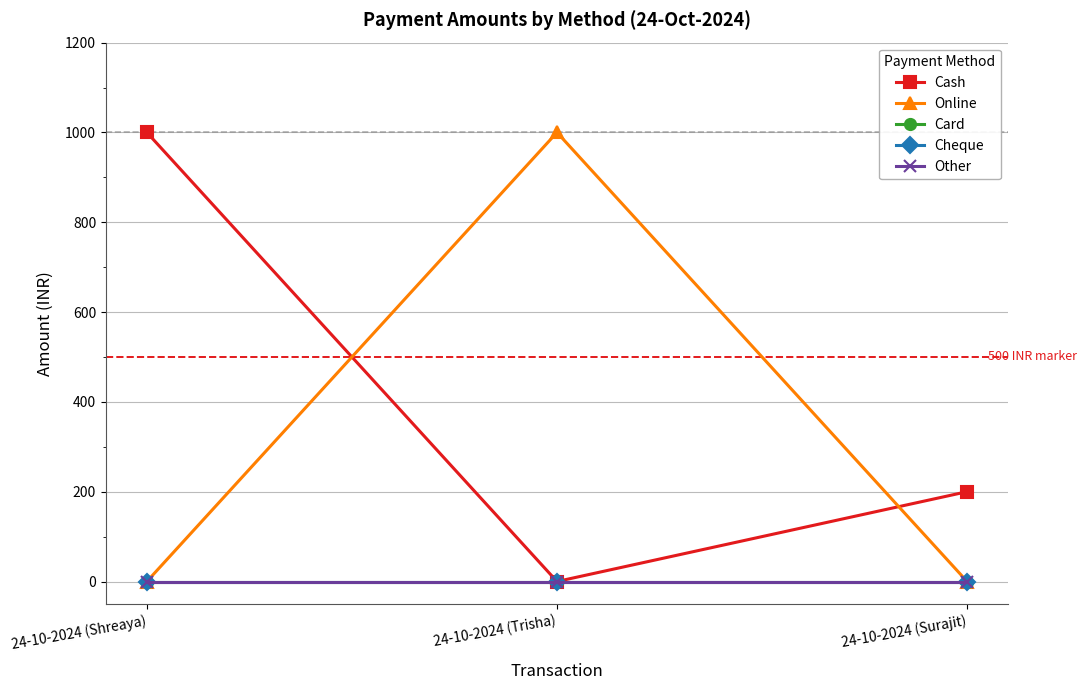

Is this an area chart (filled region under the line)?

No